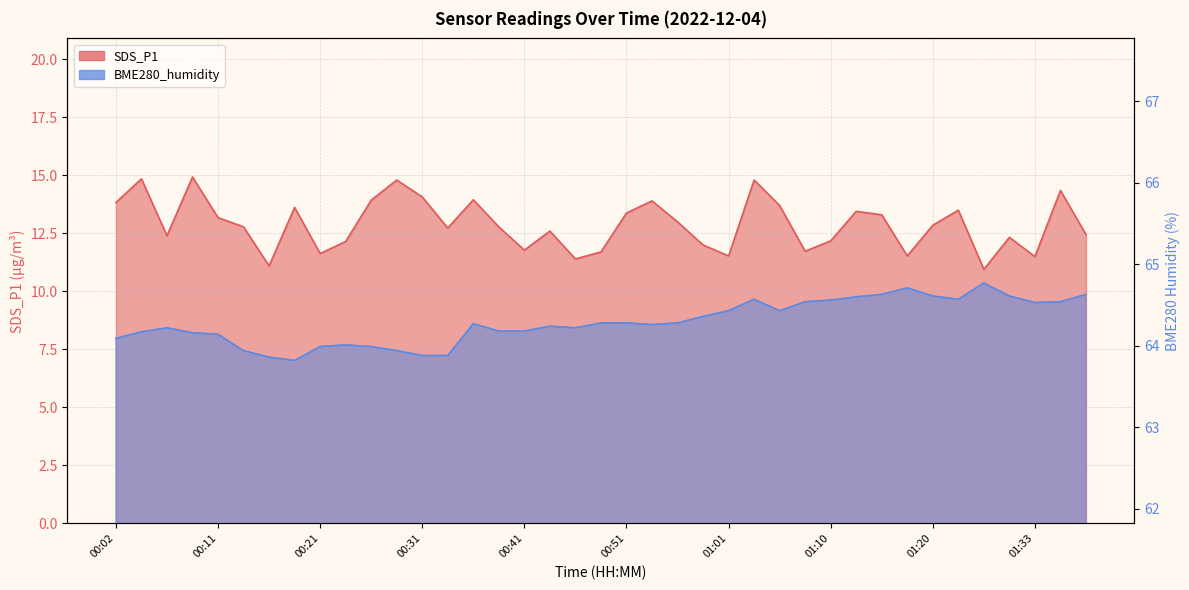

At which label is BME280_humidity closest to 64?

00:21